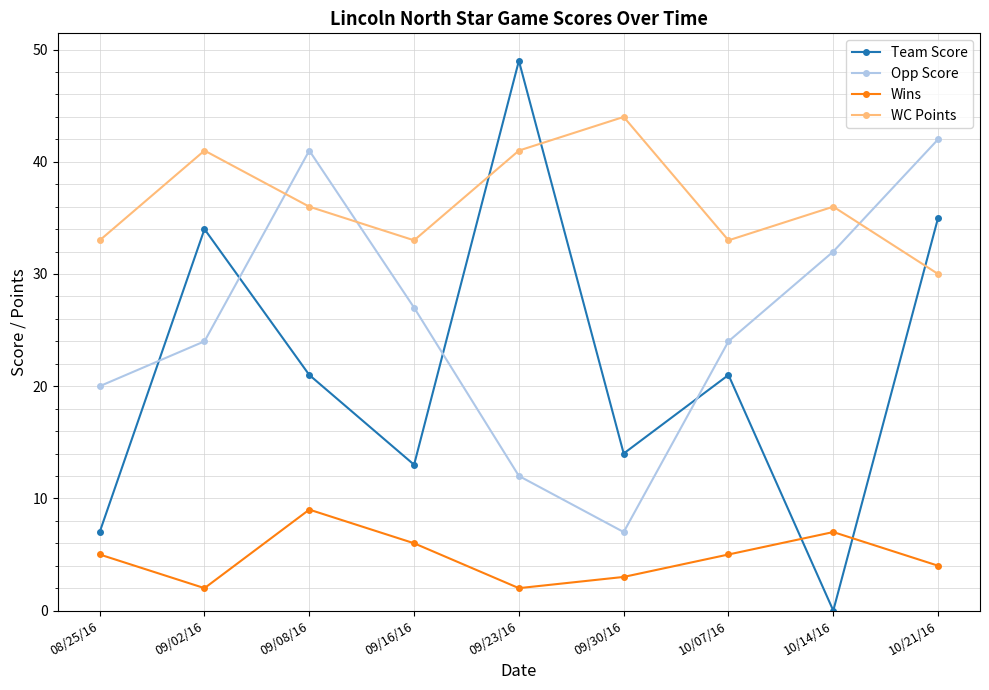

What is the difference between the maximum and minimum values in the Wins series?

7